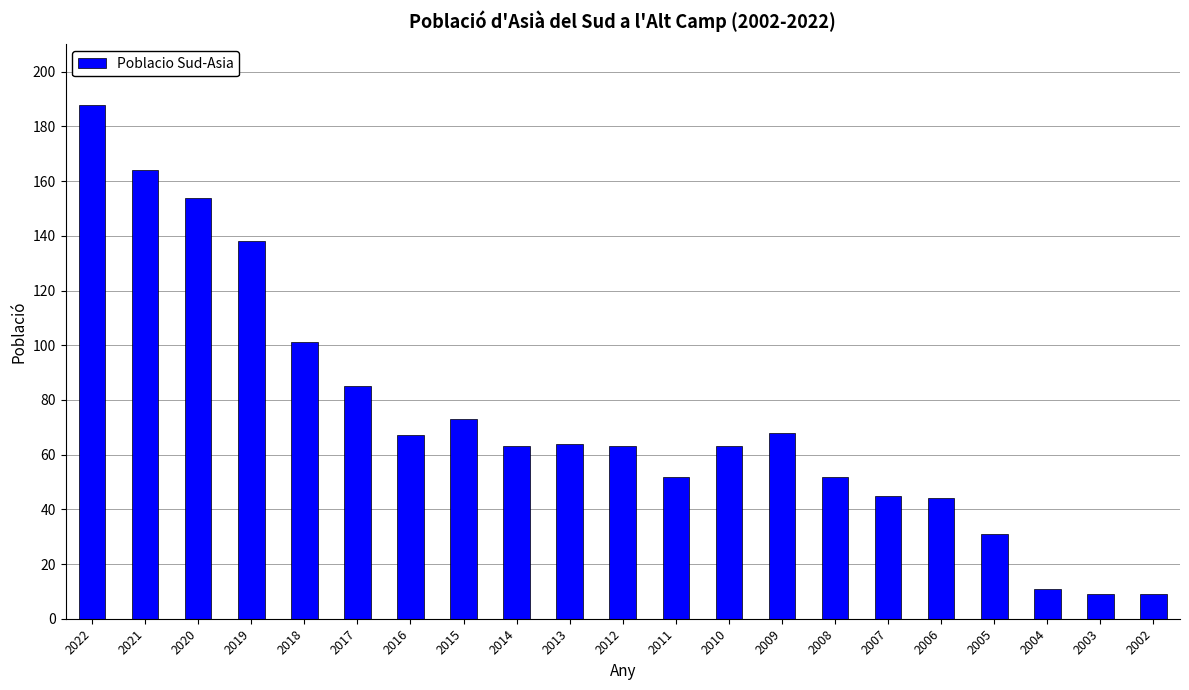

How many distinct data groups are displayed?

1